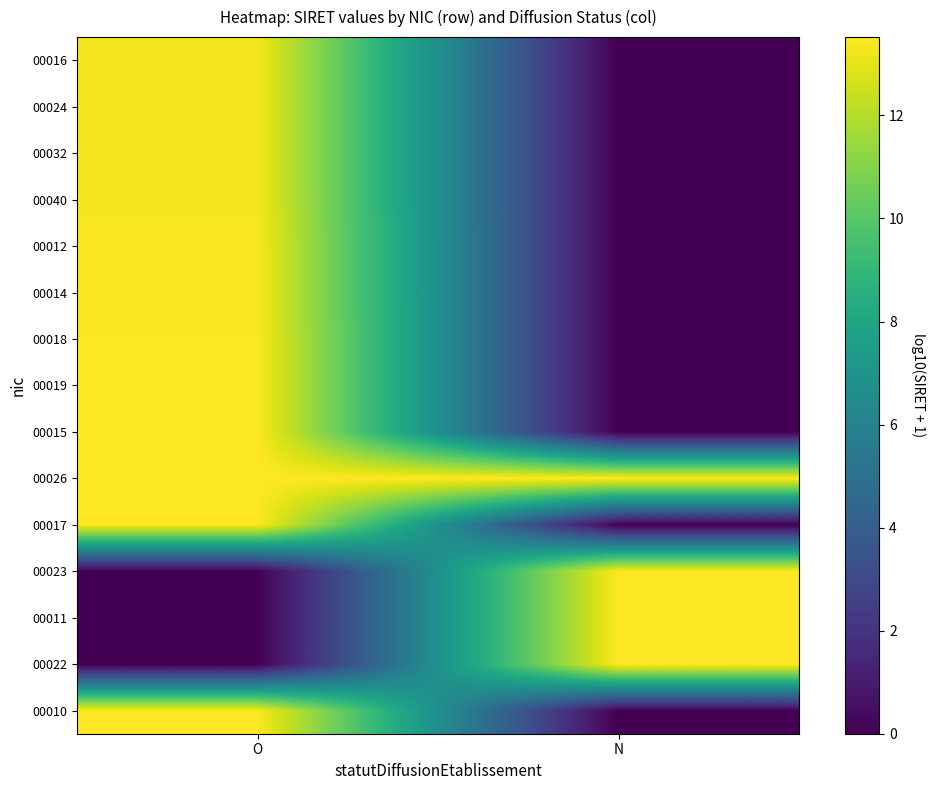

Which series has the widest spread of values?

00022